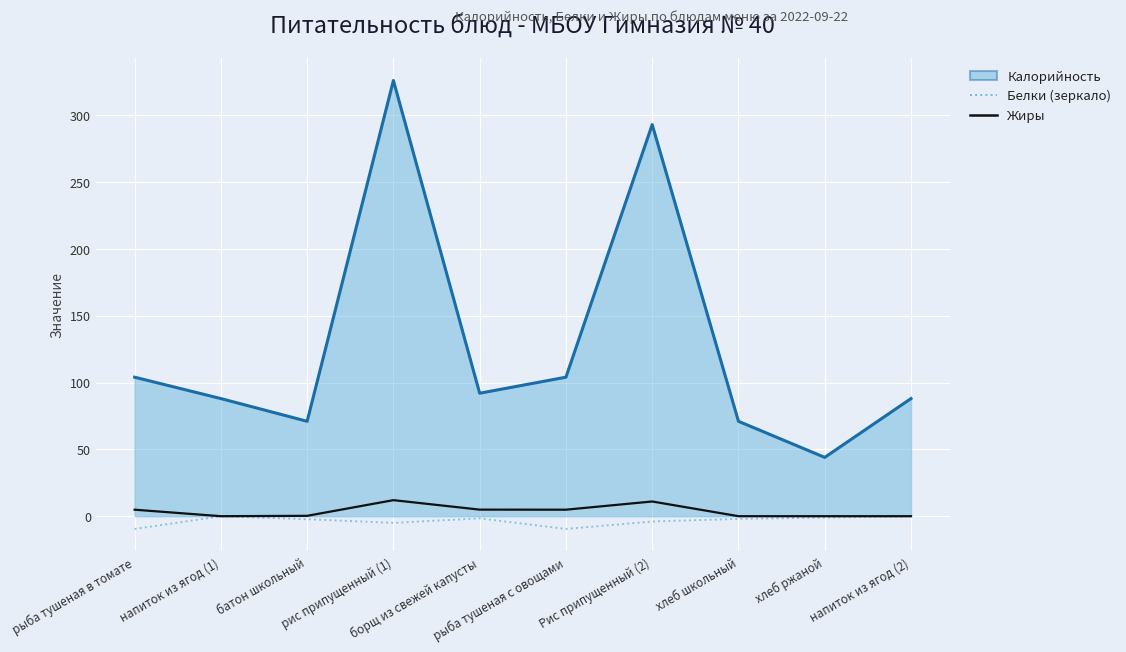

What is the sum of all Белки (зеркало) values?

-35.2